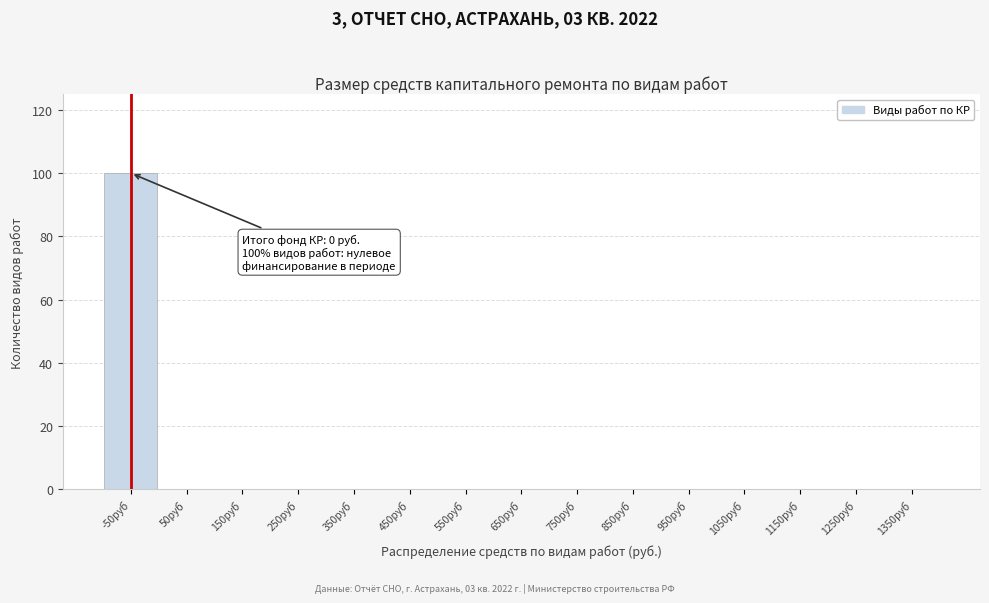

Reading left to right, list all the values displayed in this chart.

-50руб=100	50руб=0	150руб=0	250руб=0	350руб=0	450руб=0	550руб=0	650руб=0	750руб=0	850руб=0	950руб=0	1050руб=0	1150руб=0	1250руб=0	1350руб=0